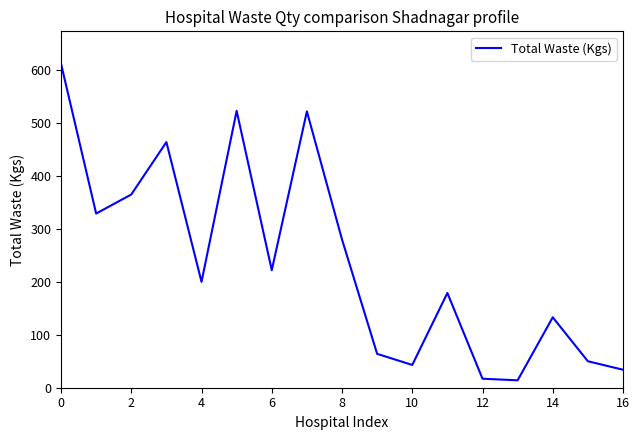

What is the difference between the maximum and minimum values?

598